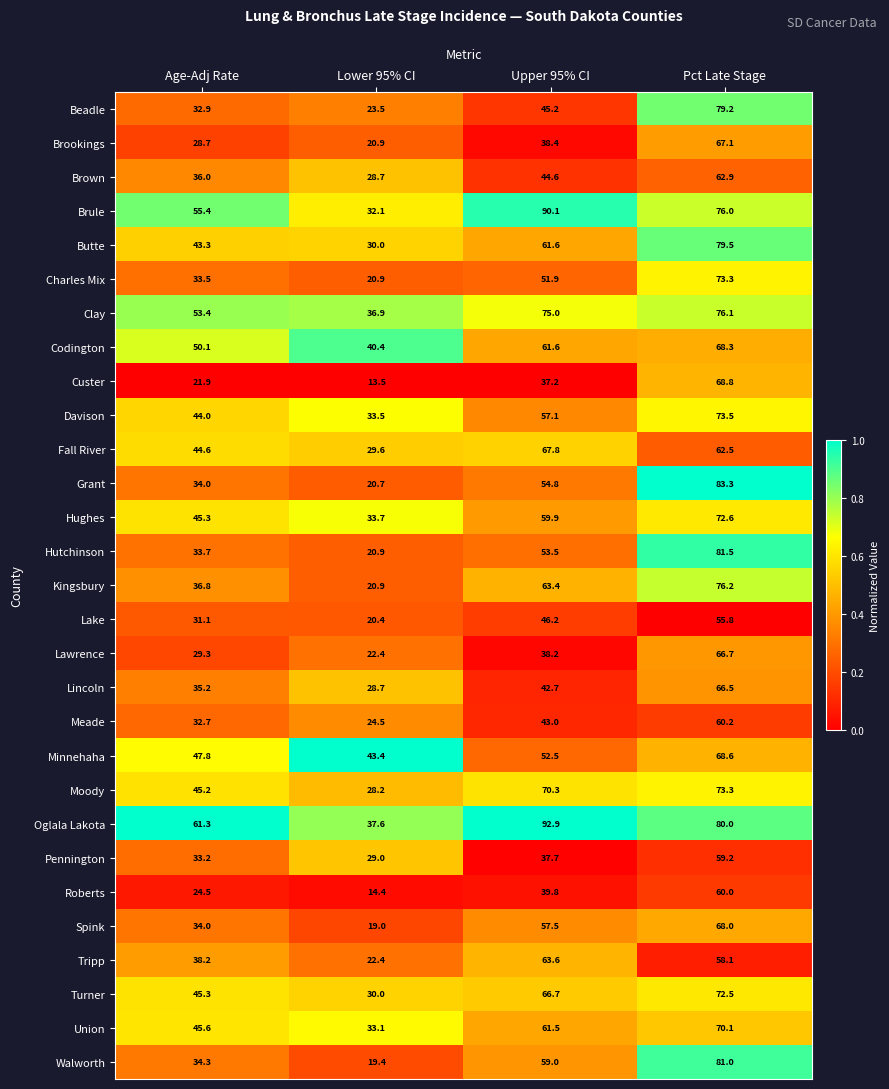

Which series has the widest spread of values?

Grant